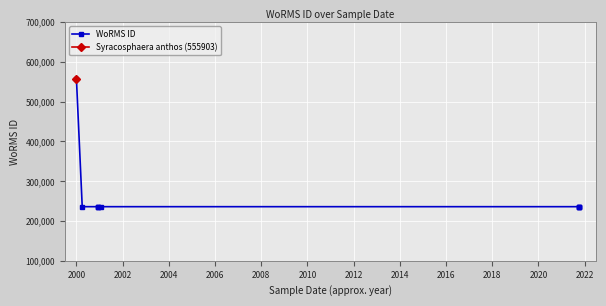

What is the value of the WoRMS ID point at the 8th from the left?

235979